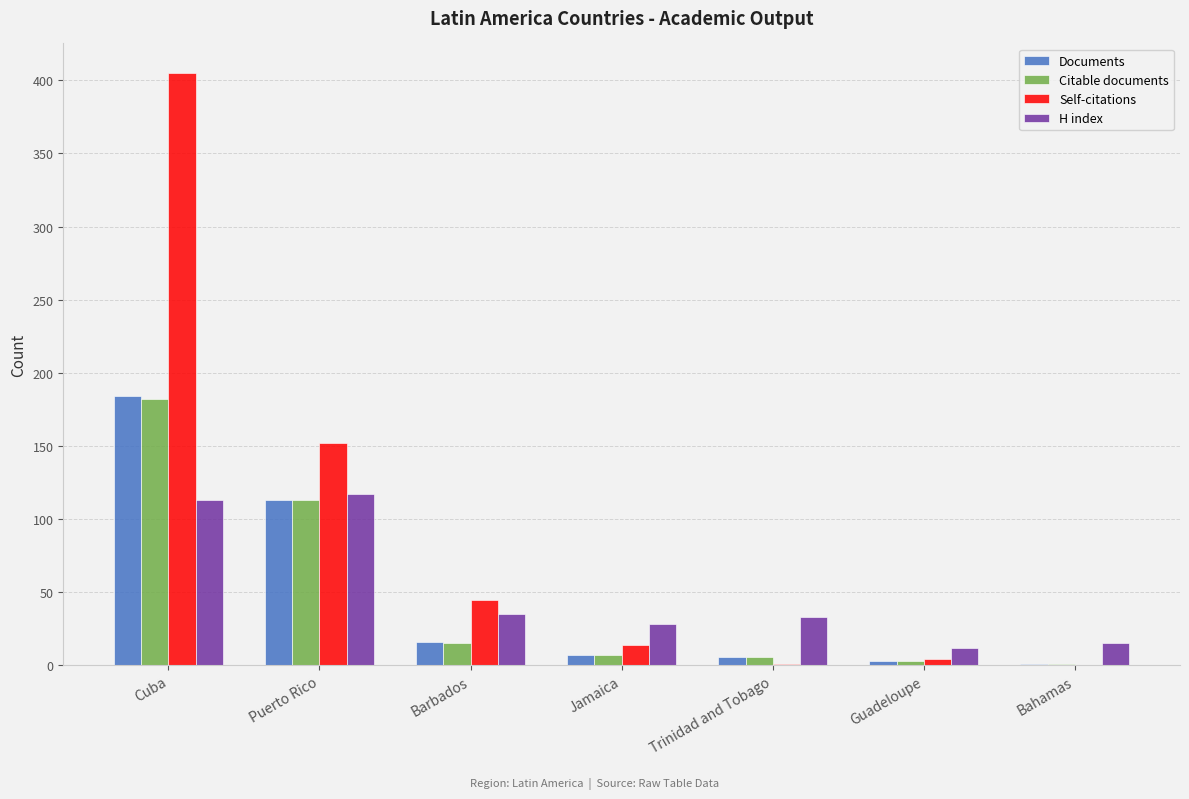

What is the spread (max minus min) of values at Barbados?

30